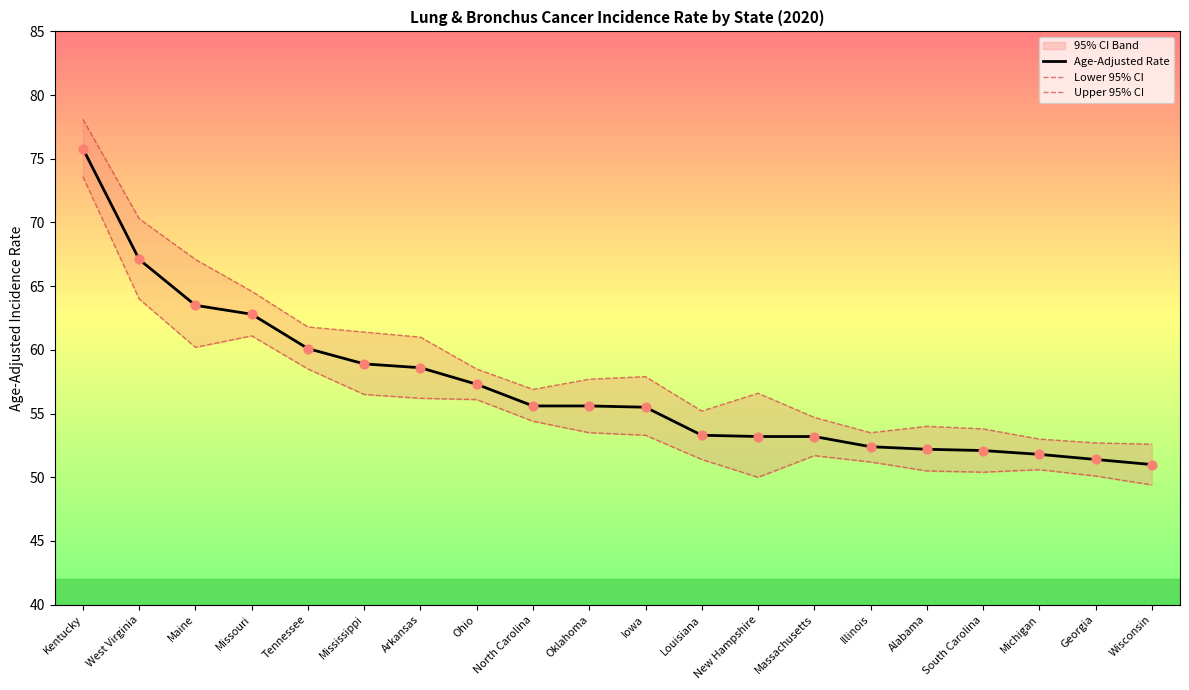

At which category is the sum across all series the highest?

Kentucky